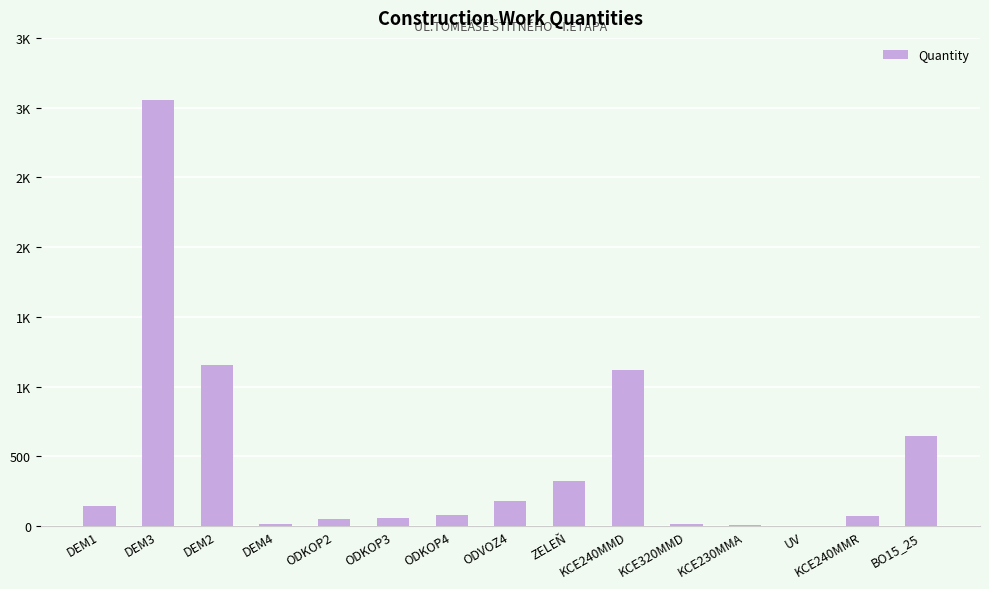

Are the bars horizontal?

No